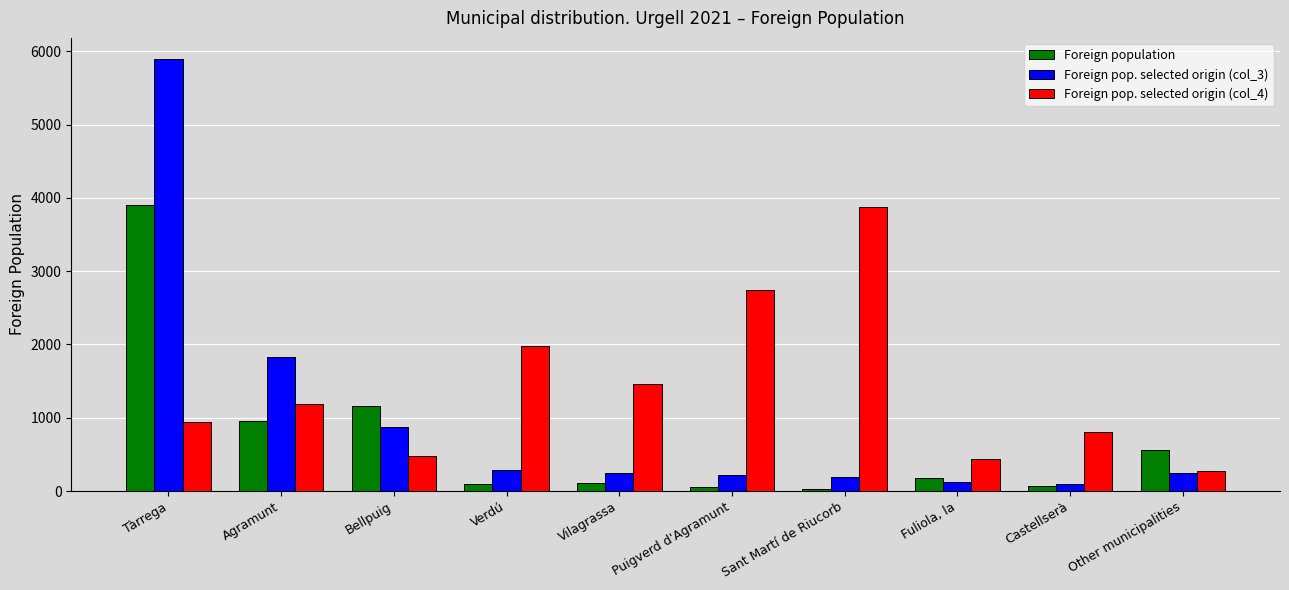

What is the average value of the Foreign pop. selected origin (col_3) series?

1000